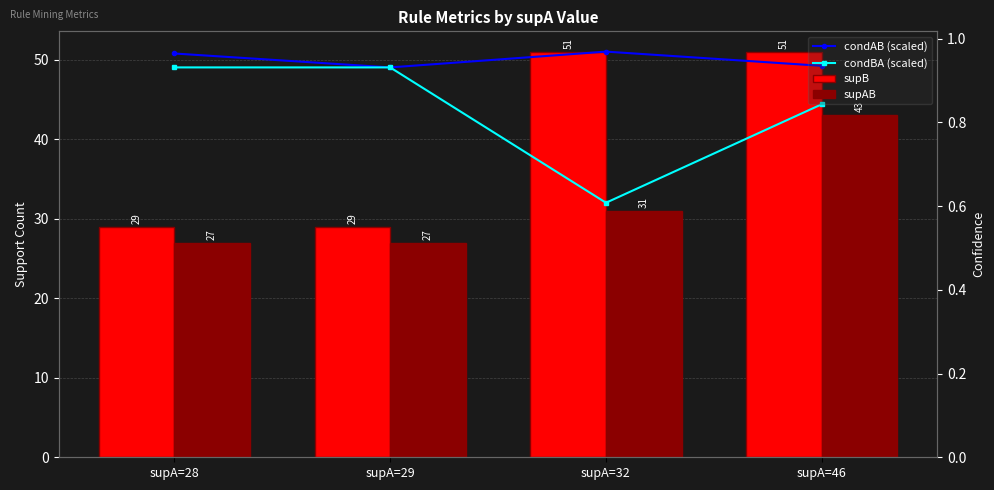

True or false: supB has a value of 49.2 at supA=29.

False